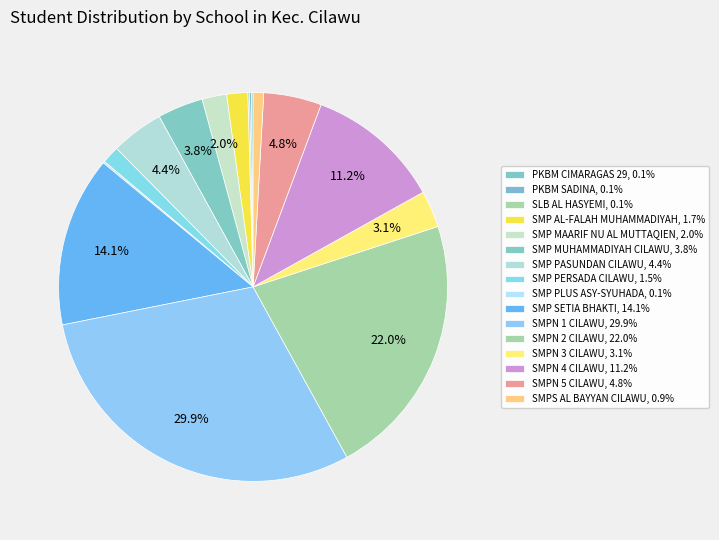

Which category has the biggest portion of the pie?

SMPN 1 CILAWU